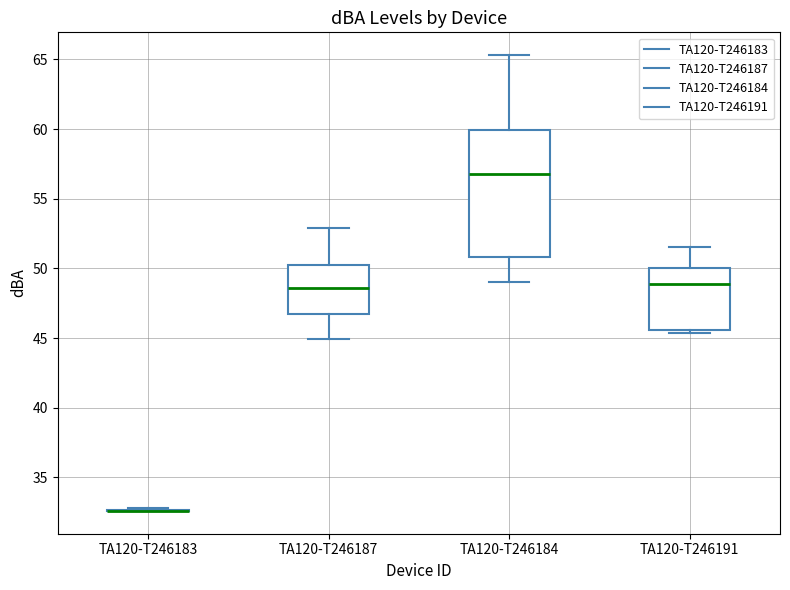

Reading left to right, transcribe this box plot: for each box, give where its median line is, the range the box spans, and where its two whiskers end, as read against the y-axis. The values are not printed on the chart, so give them approximately, as read against the axis.

TA120-T246183: box collapsed to a line at 32.5, whiskers 32.5 to 33.0
TA120-T246187: median 48.5, box 46.5 to 50.5, whiskers 45.0 to 53.0
TA120-T246184: median 57.0, box 51.0 to 60.0, whiskers 49.0 to 65.5
TA120-T246191: median 49.0, box 45.5 to 50.0, whiskers 45.5 (just below the box's lower edge) to 51.5